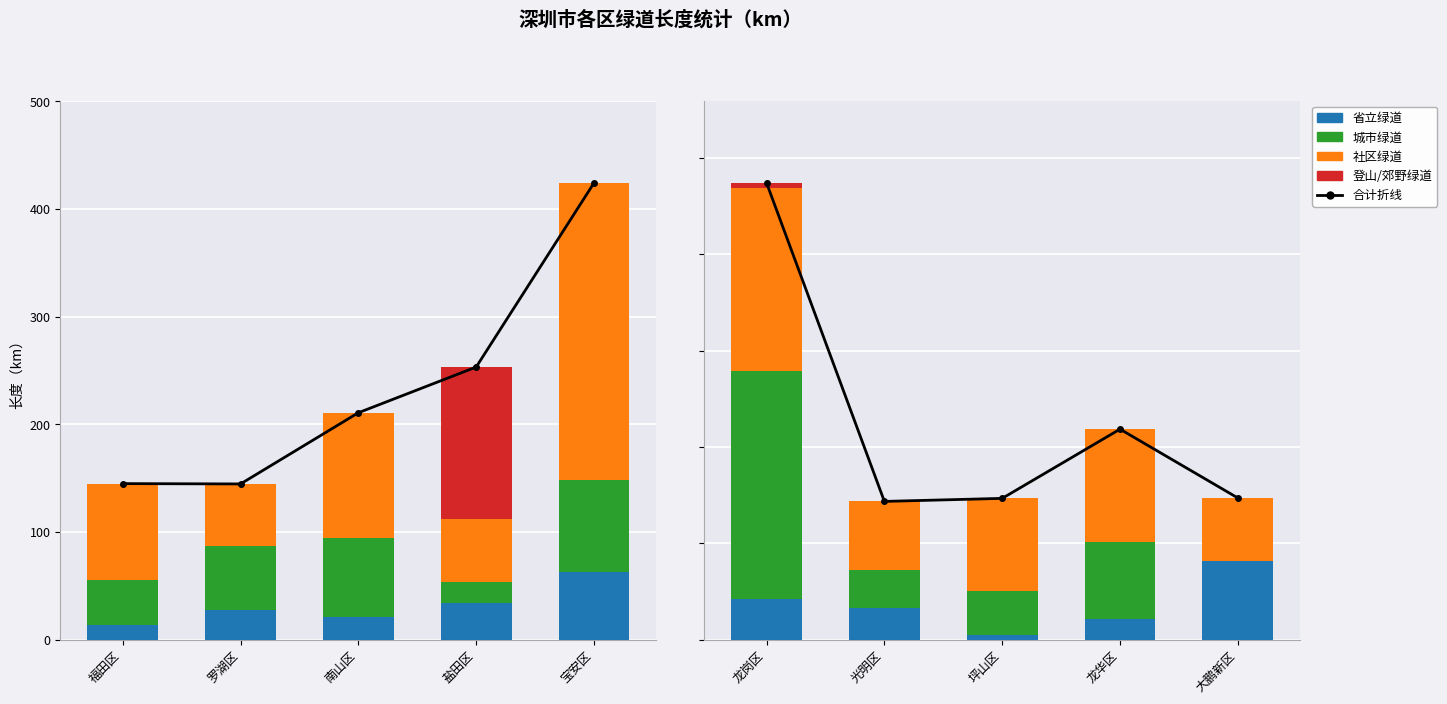

What position from the left is 龙岗区?

1